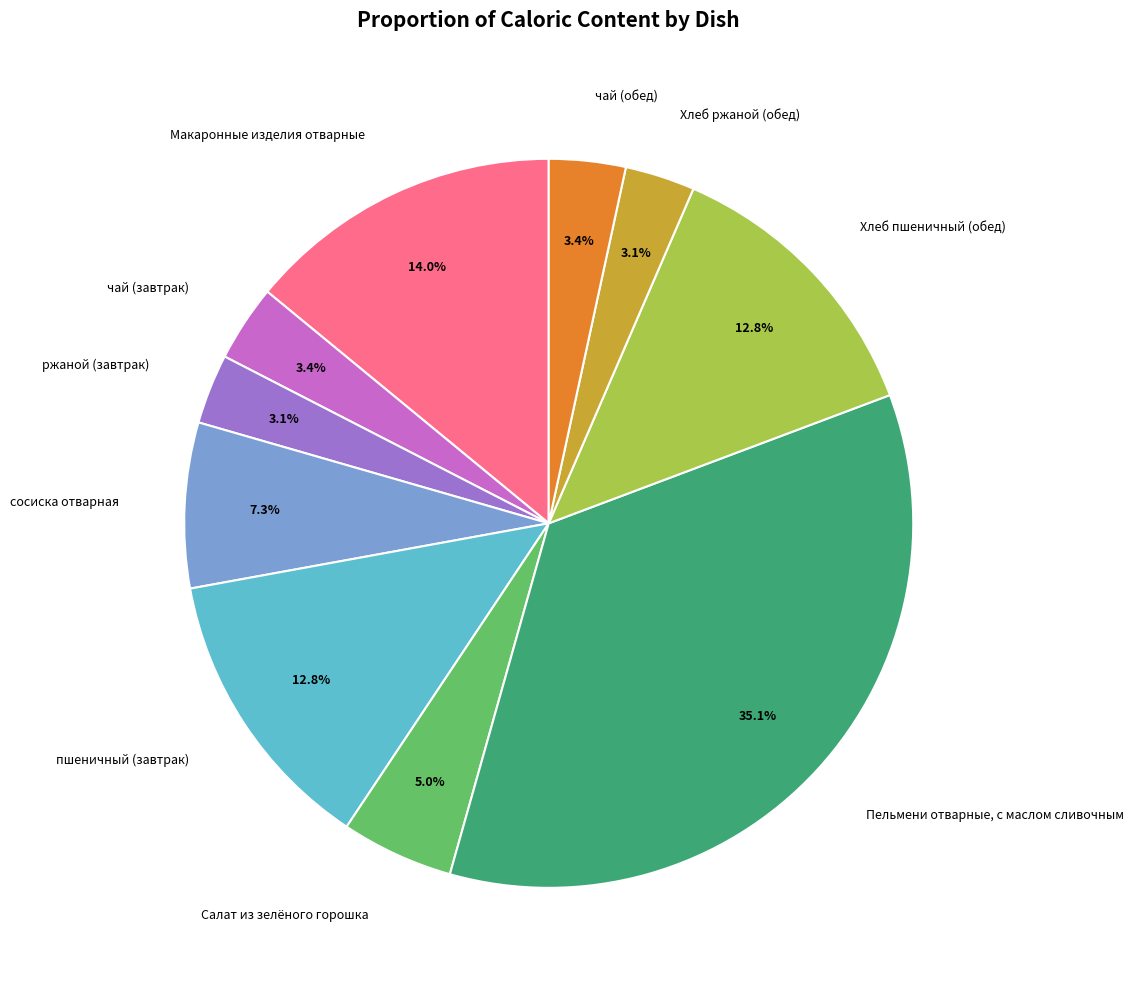

Is there any slice that represents more than half of the pie?

No